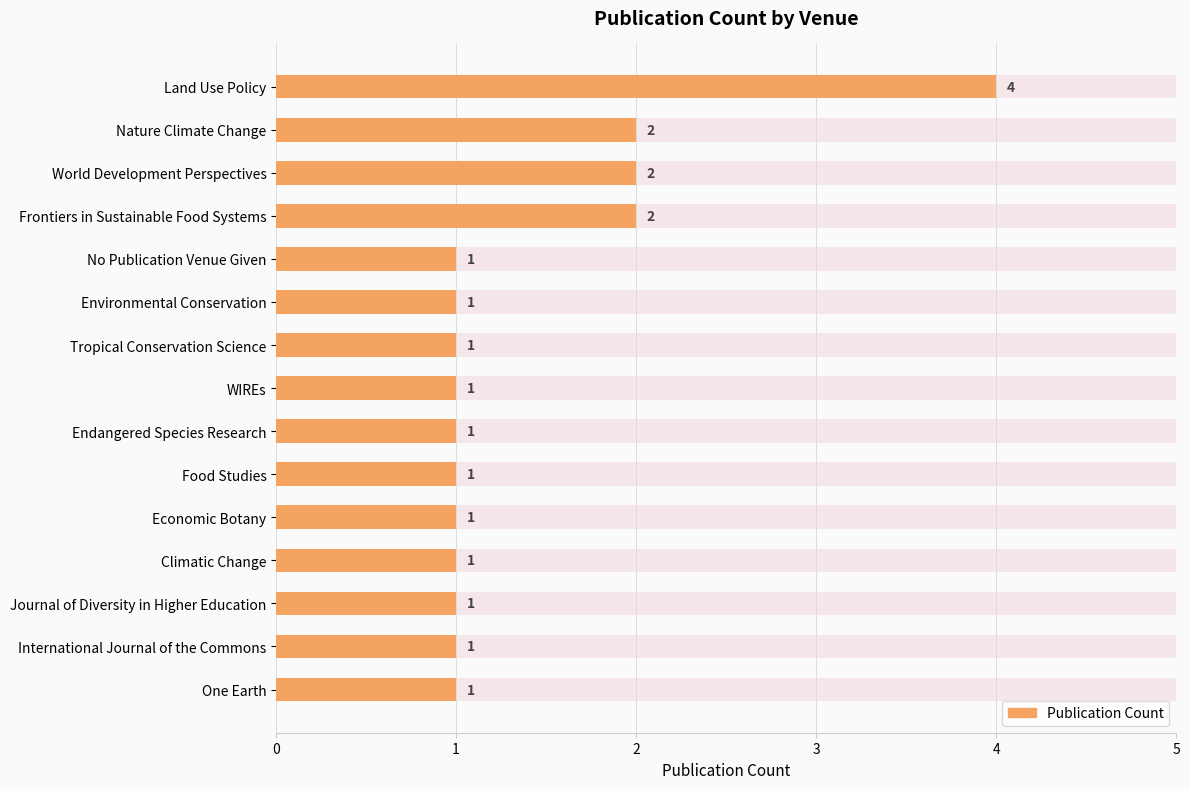

Is it true that the value at Endangered Species Research is 1?

False